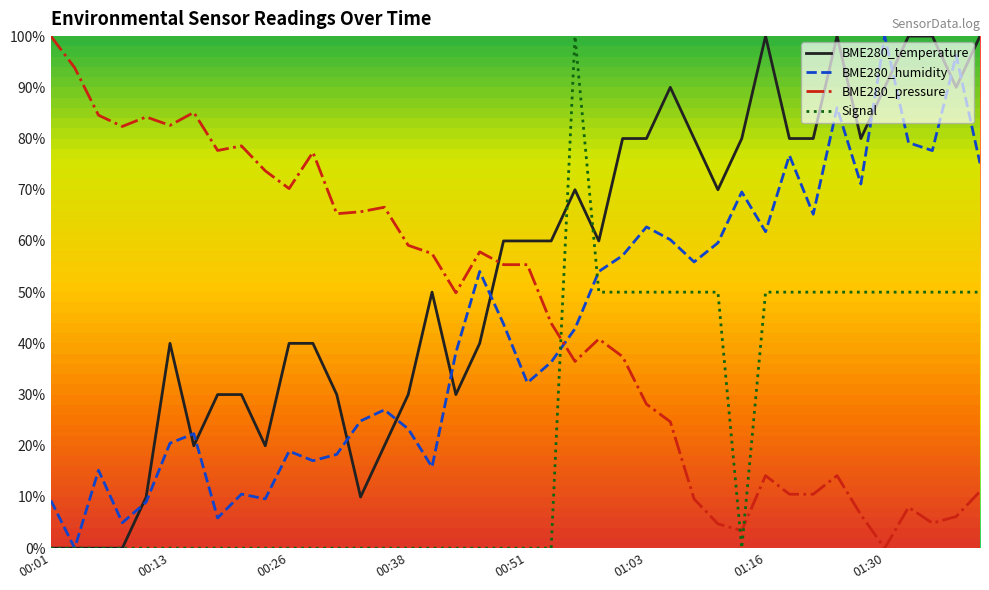

What is the highest value of the BME280_pressure series?

100.0